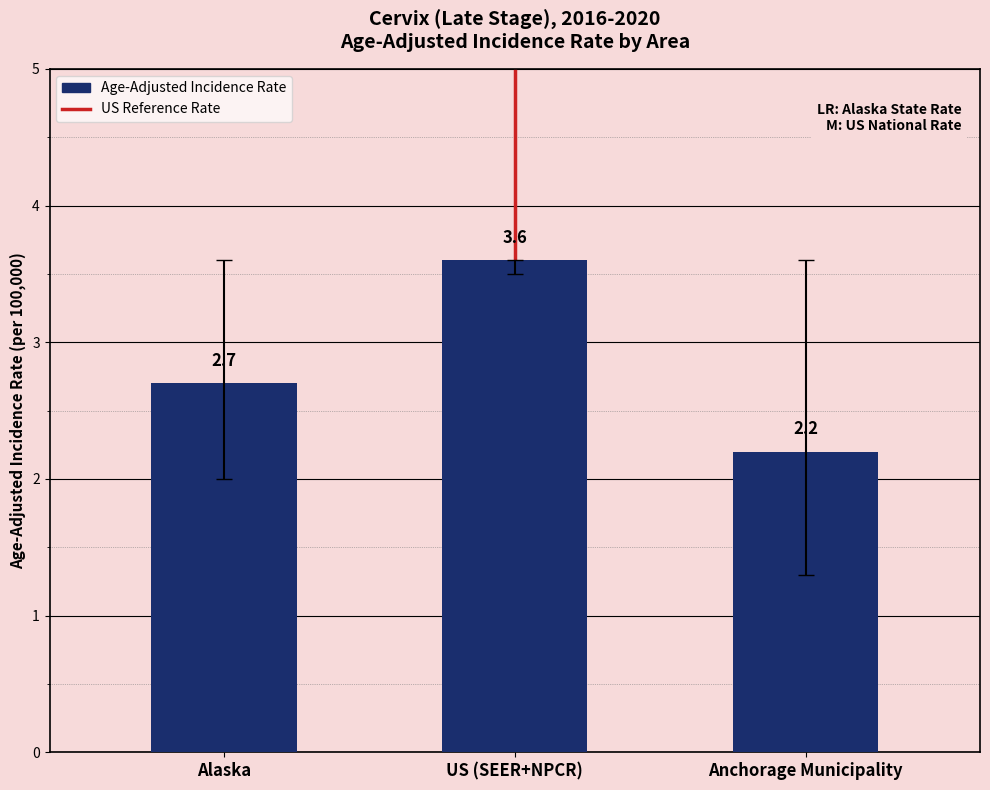

What is the value of the 3rd bar from the left?

2.2